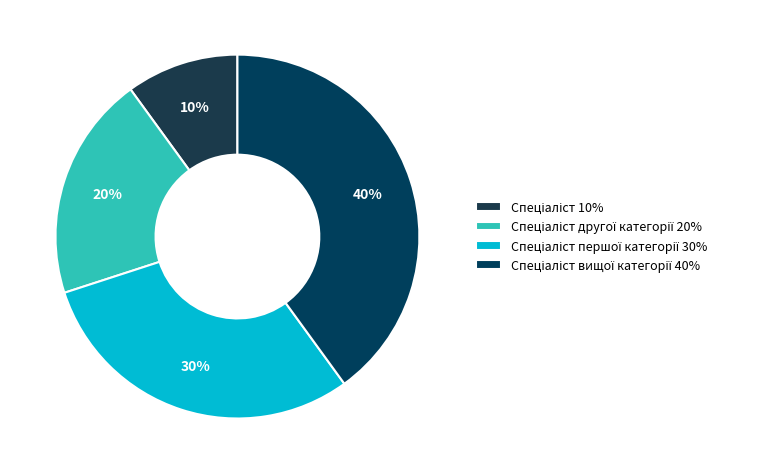

Count the number of slices in the pie.

4